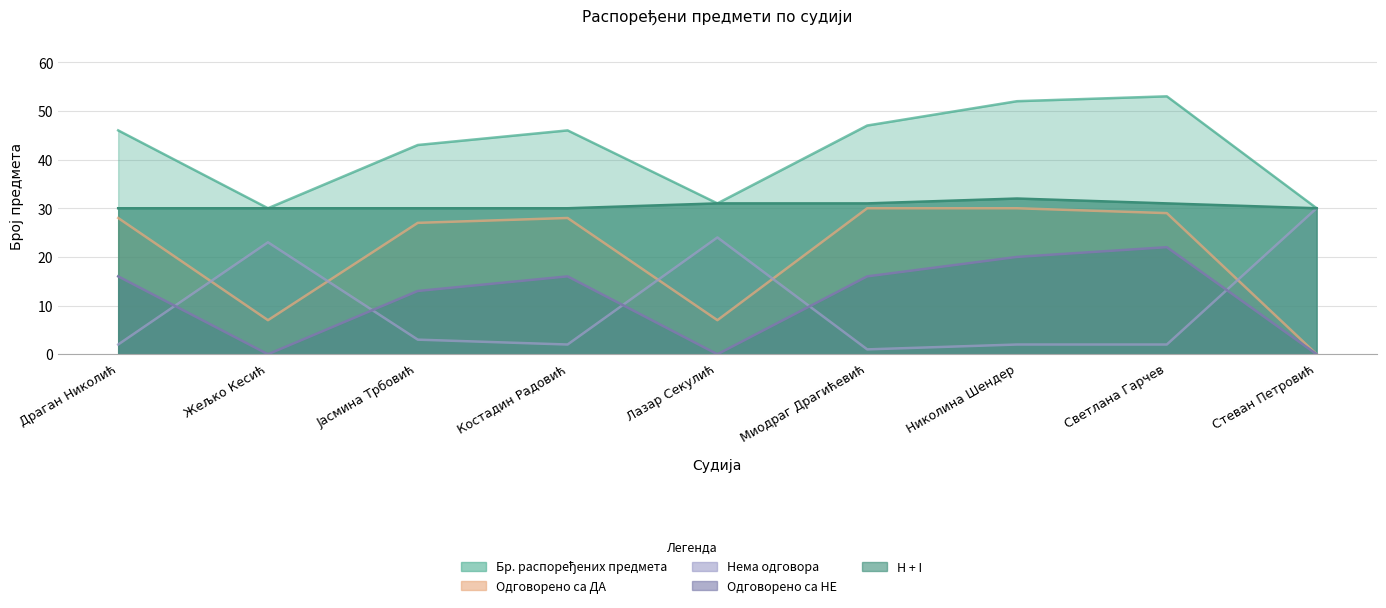

What is the highest value of the Бр. распоређених предмета series?

53